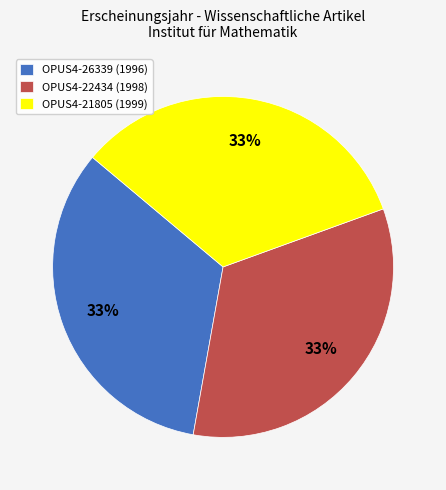

To the nearest percent, what is the average slice percentage?

33%